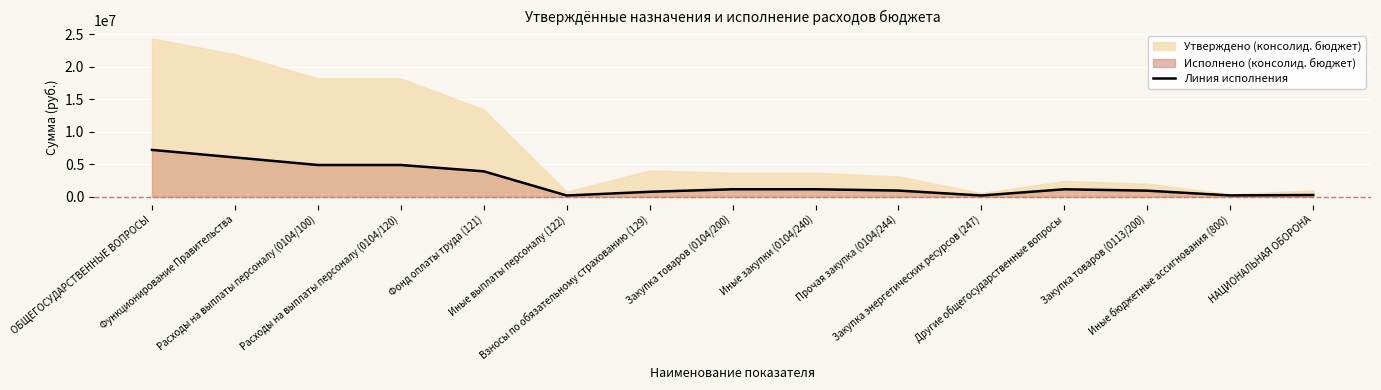

Between Закупка энергетических ресурсов (247) and Расходы на выплаты персоналу (0104/120), which is larger?

Расходы на выплаты персоналу (0104/120)